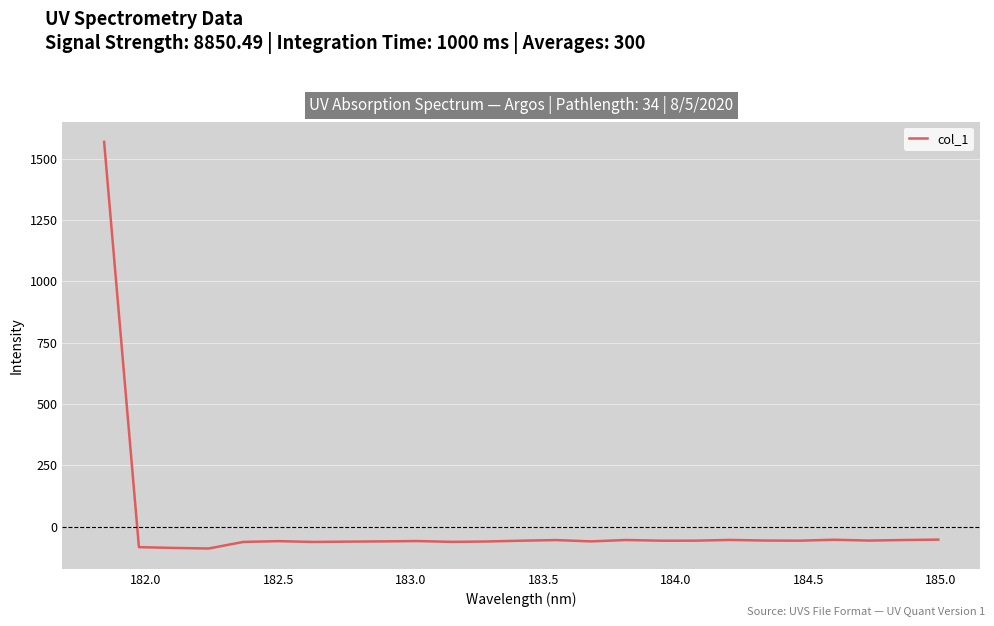

What is the smallest value displayed?

-89.6